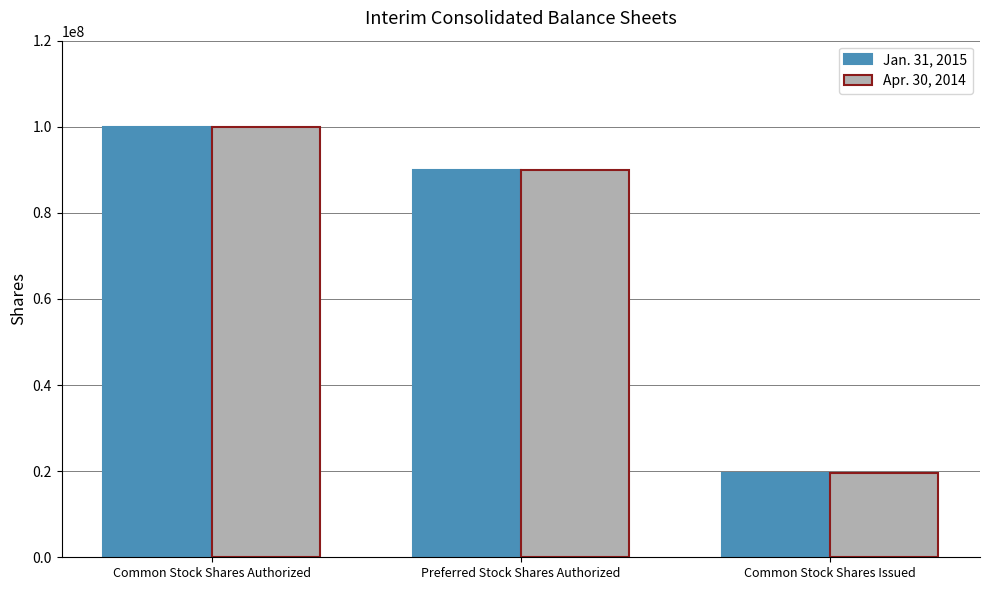

What is the highest value of the Jan. 31, 2015 series?

100000000